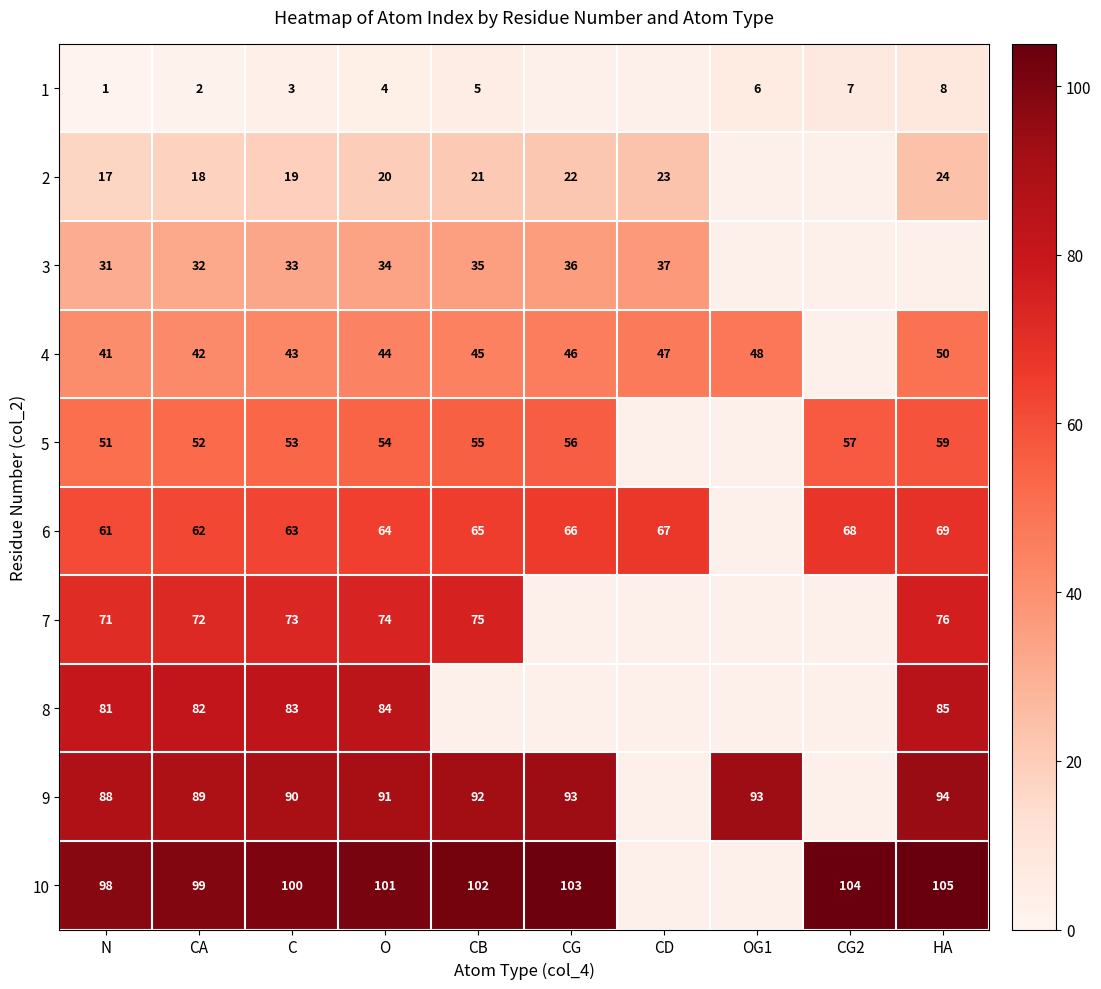

What is the maximum value shown in the chart?

105